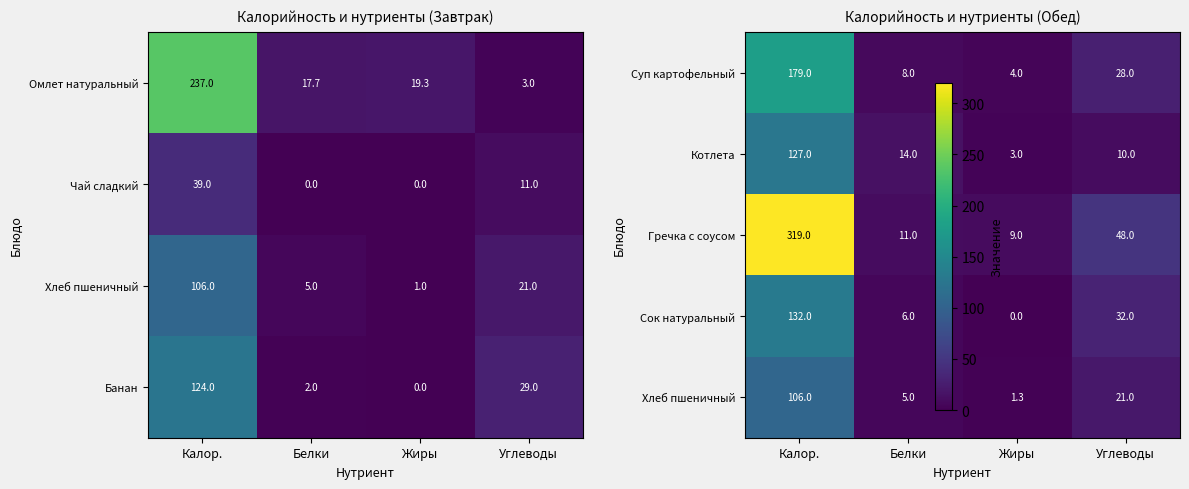

The Суп картофельный series shows 3.8 at Белки. True or false?

False